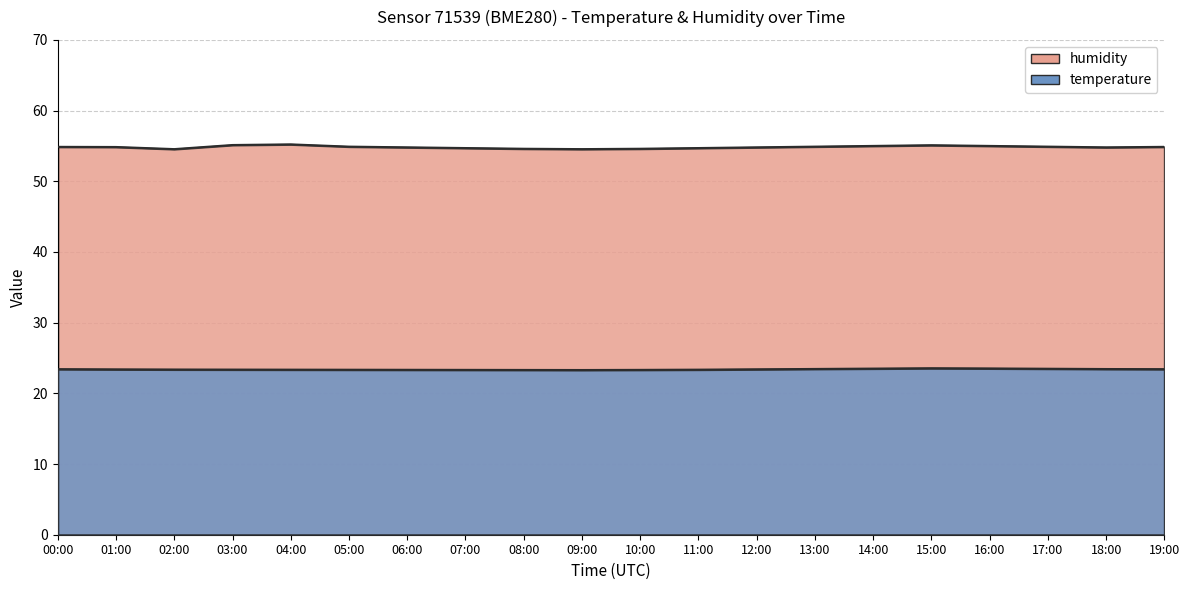

Which series has the largest total across all categories?

humidity